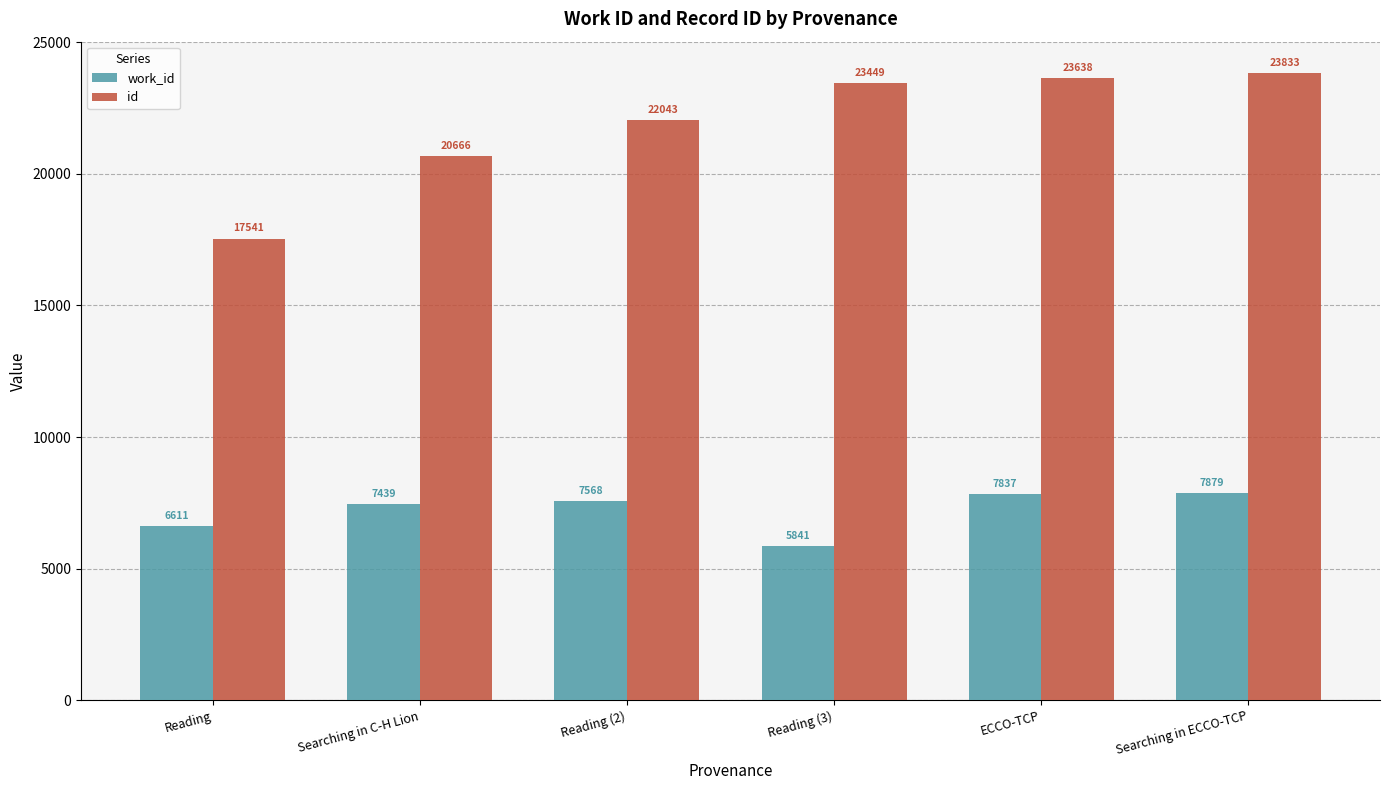

Count the number of categories in the chart.

6